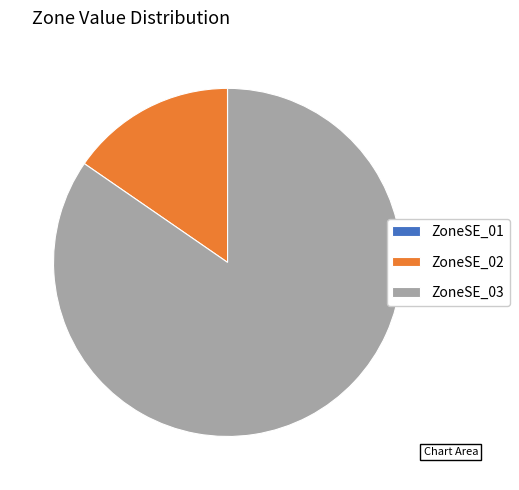

Which slice is the largest?

ZoneSE_03